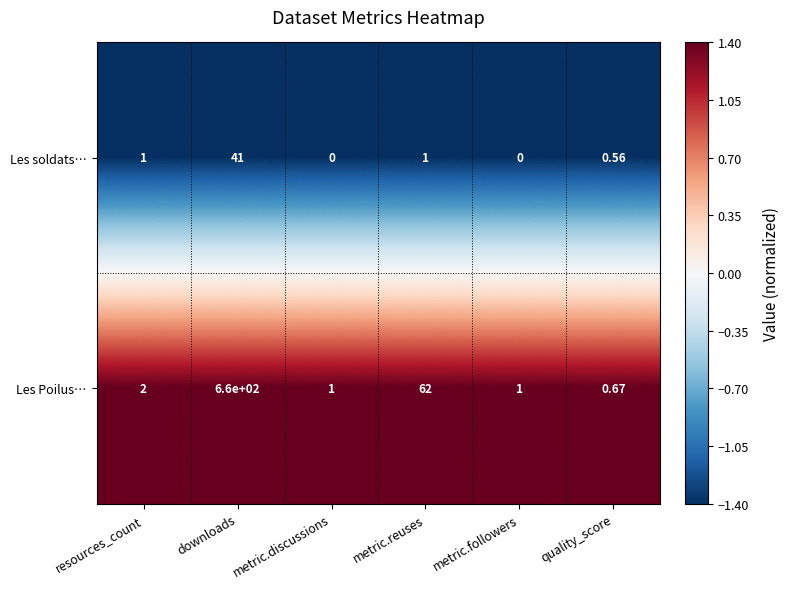

Rank the series by their maximum value, from lowest to highest.

Les soldats…, Les Poilus…